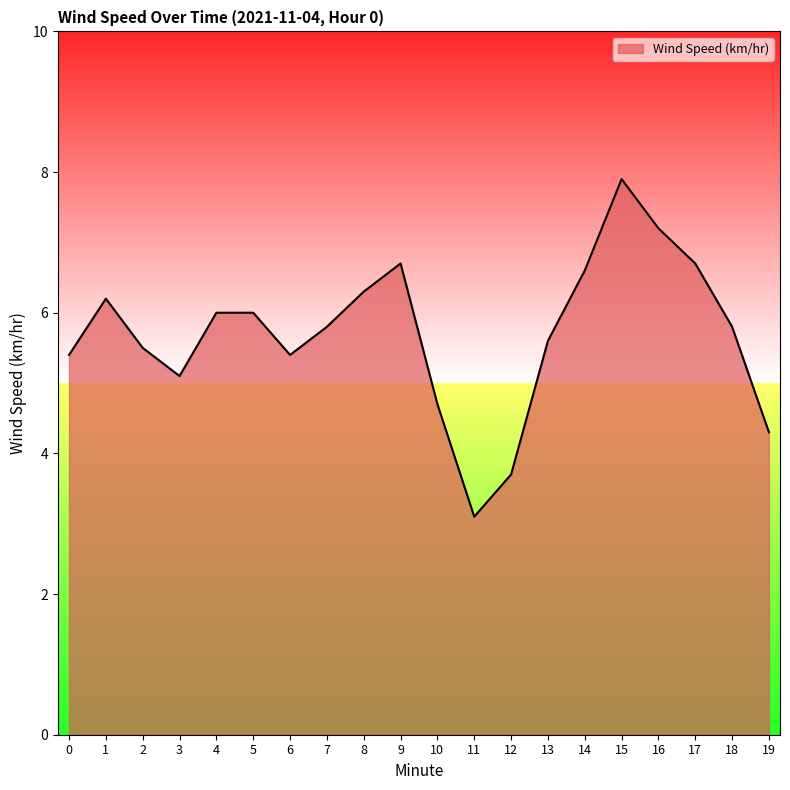

How many values are below 5?

4